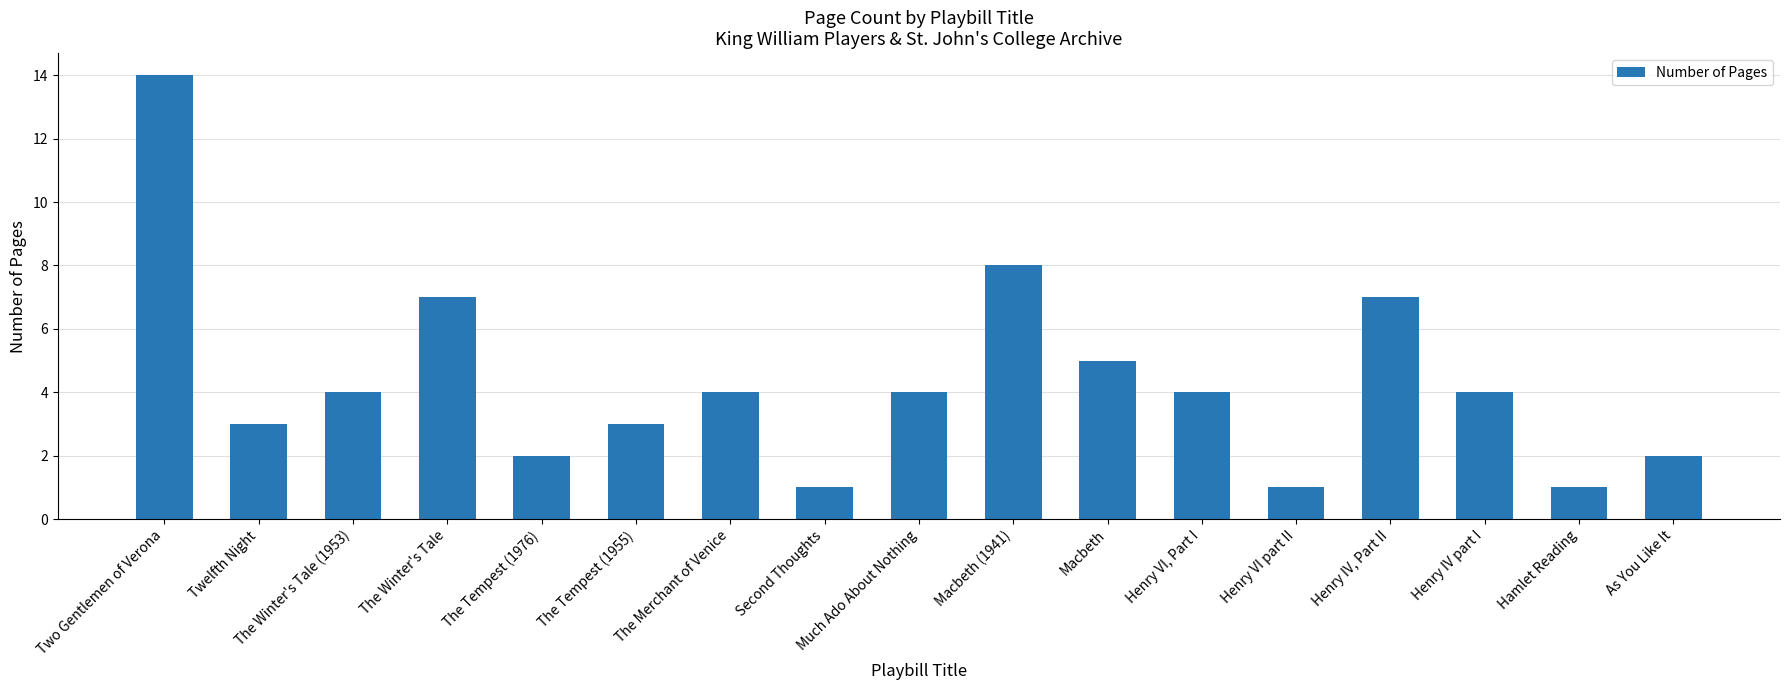

What is the label of the 5th bar from the right?

Henry VI part II